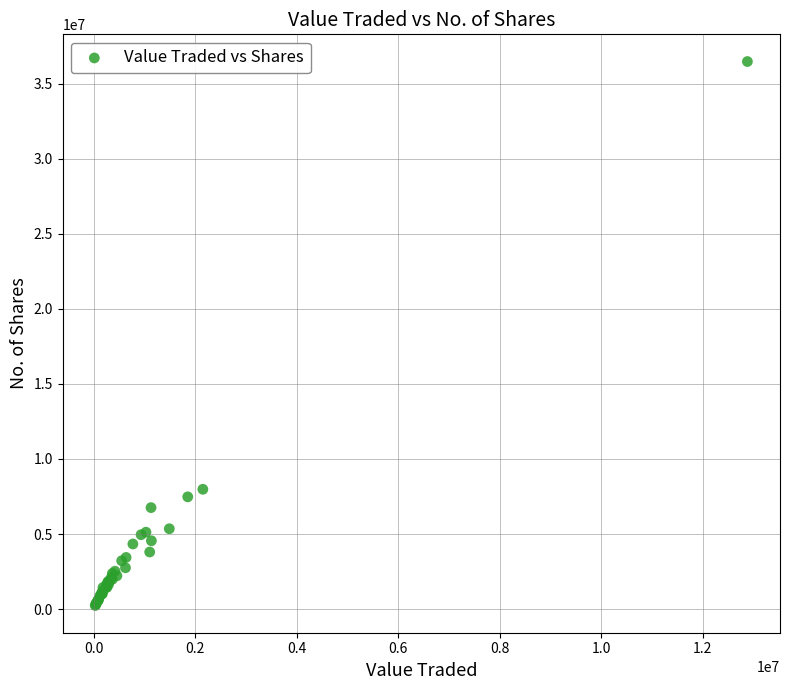

What Y value in the scatter plot is closest to 18353020?

7981278